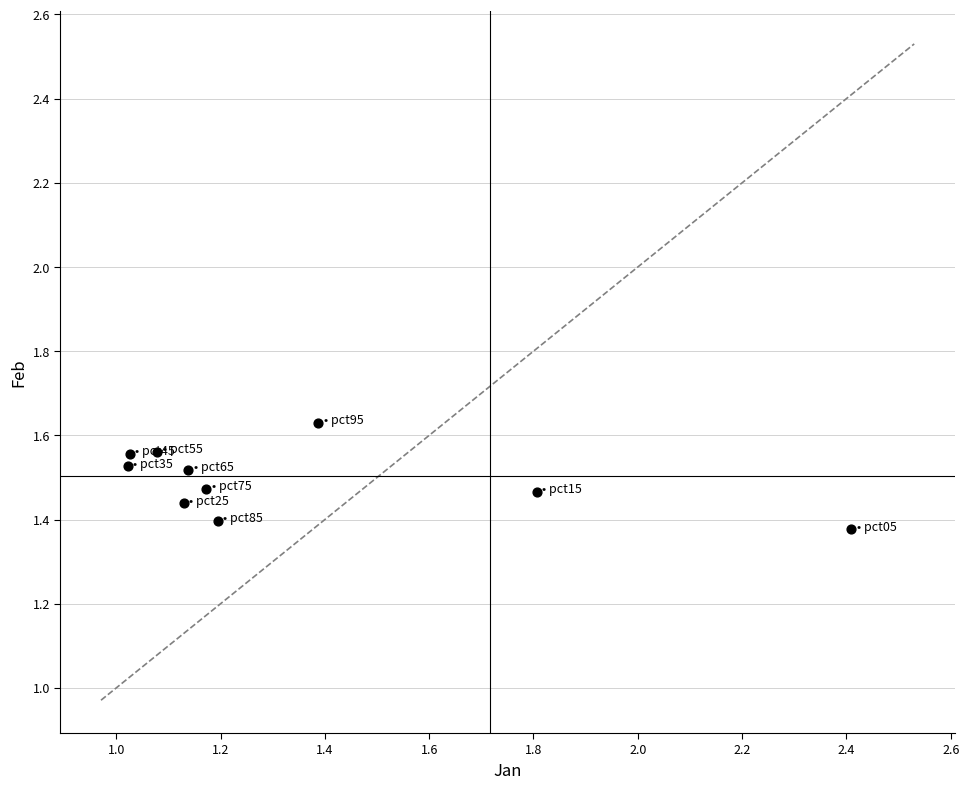

What is the range of Y values (max minus min)?

0.3